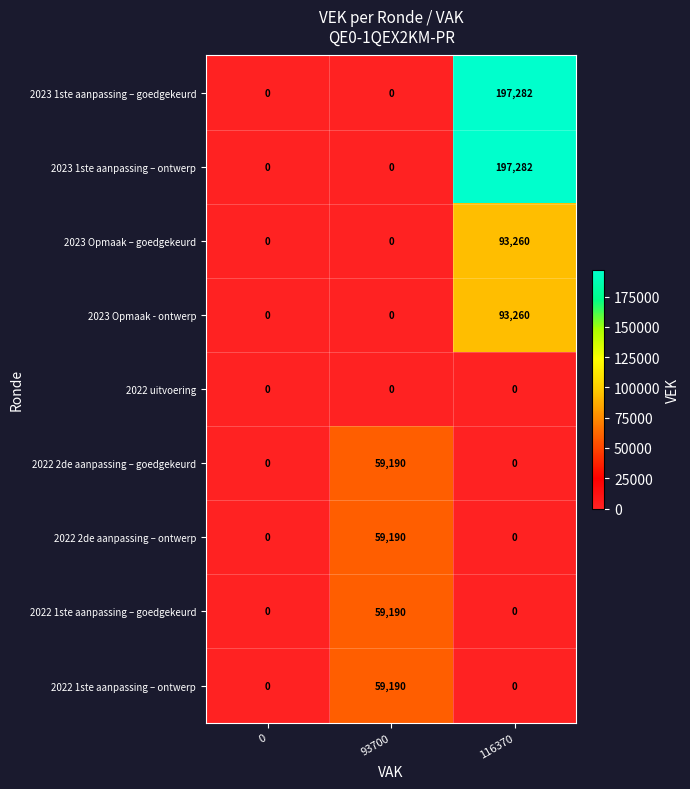

At which category is the sum across all series the highest?

116370